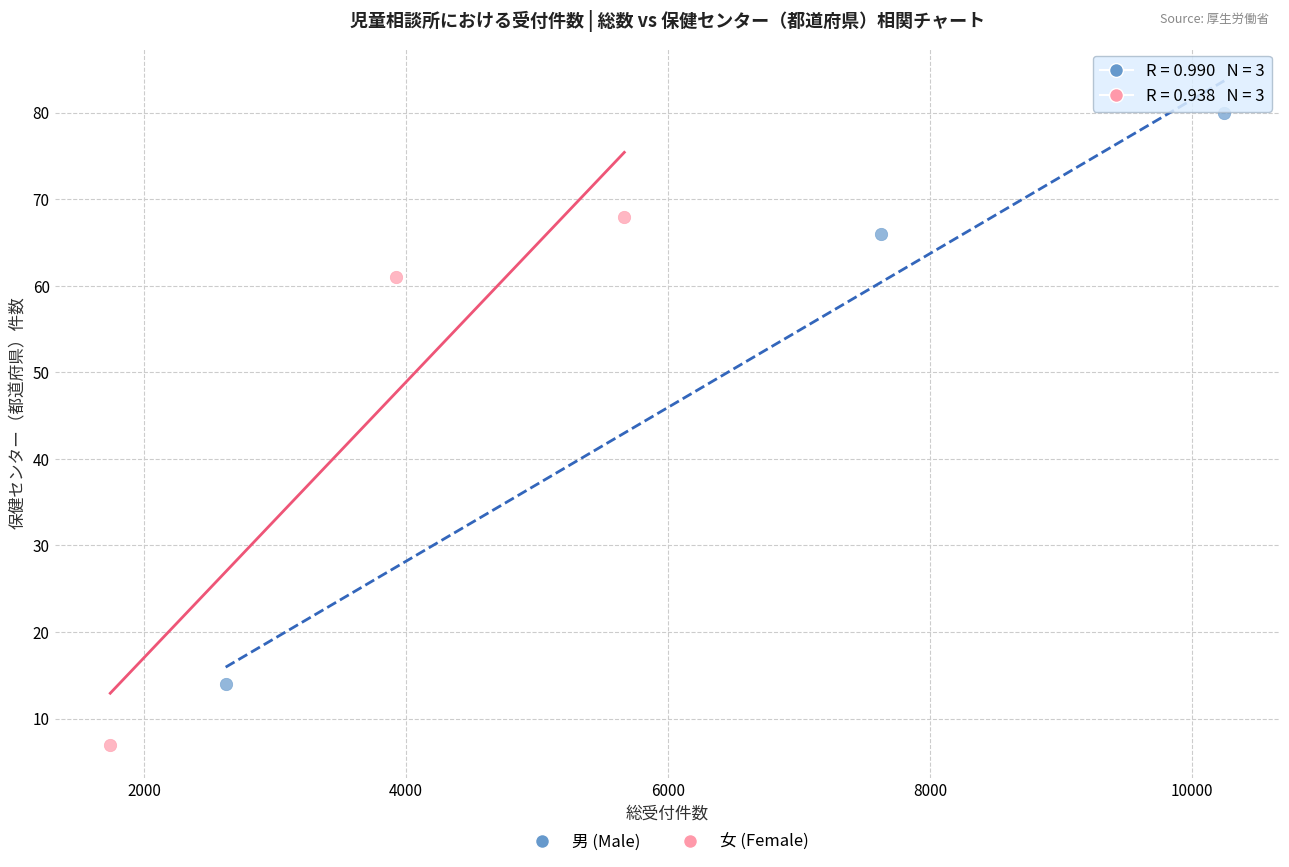

Which series contains the highest Y value?

男 (Male)